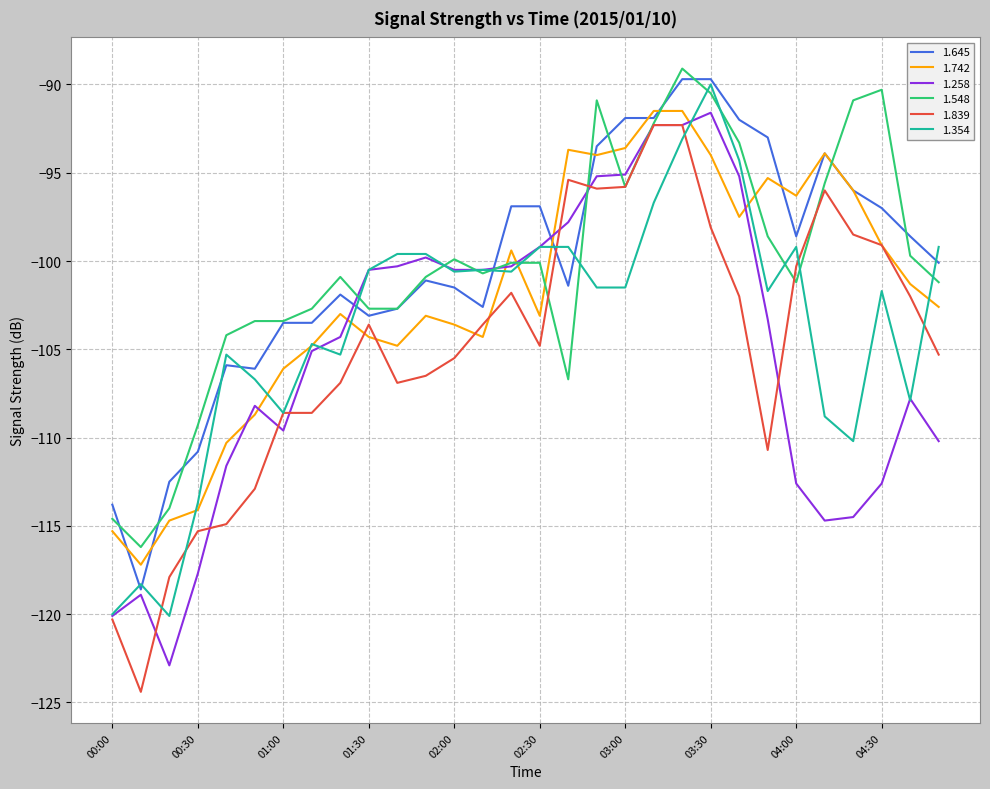

What is the lowest value of the 1.354 series?

-120.1